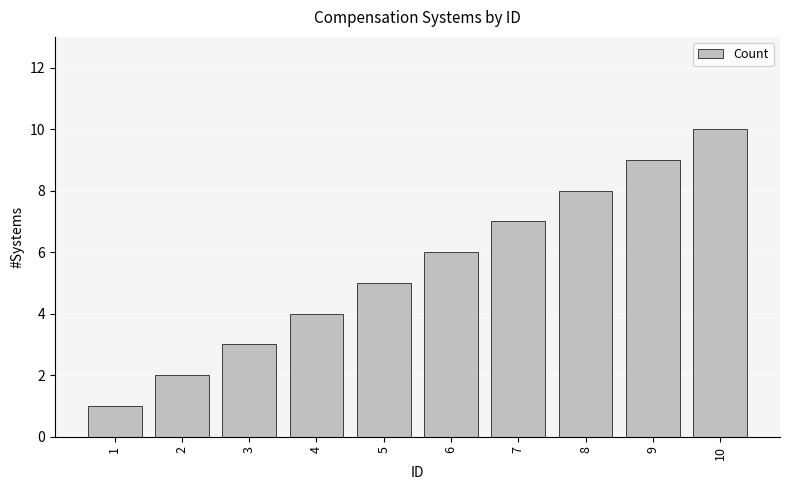

How many bars are there in total?

10